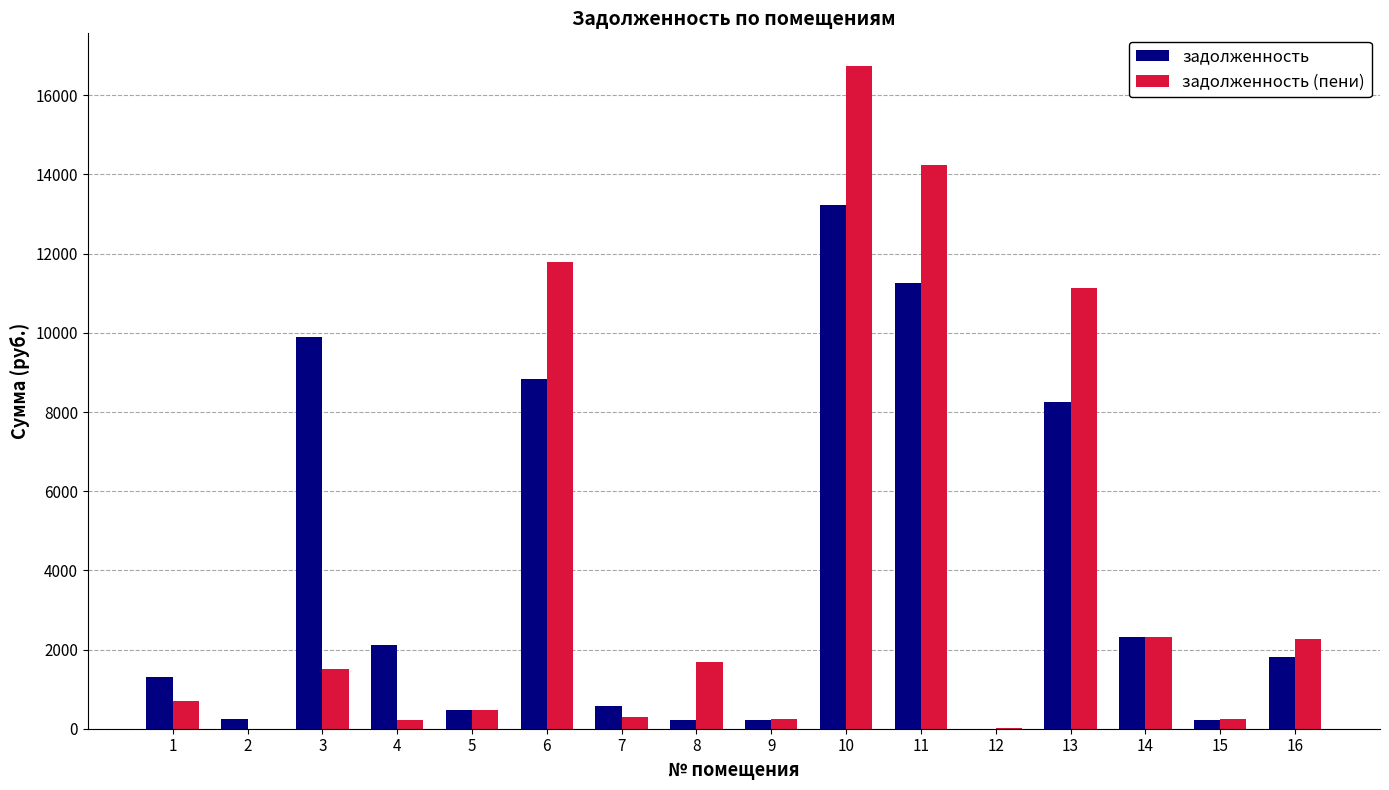

What is the maximum value for задолженность (пени)?

16729.3